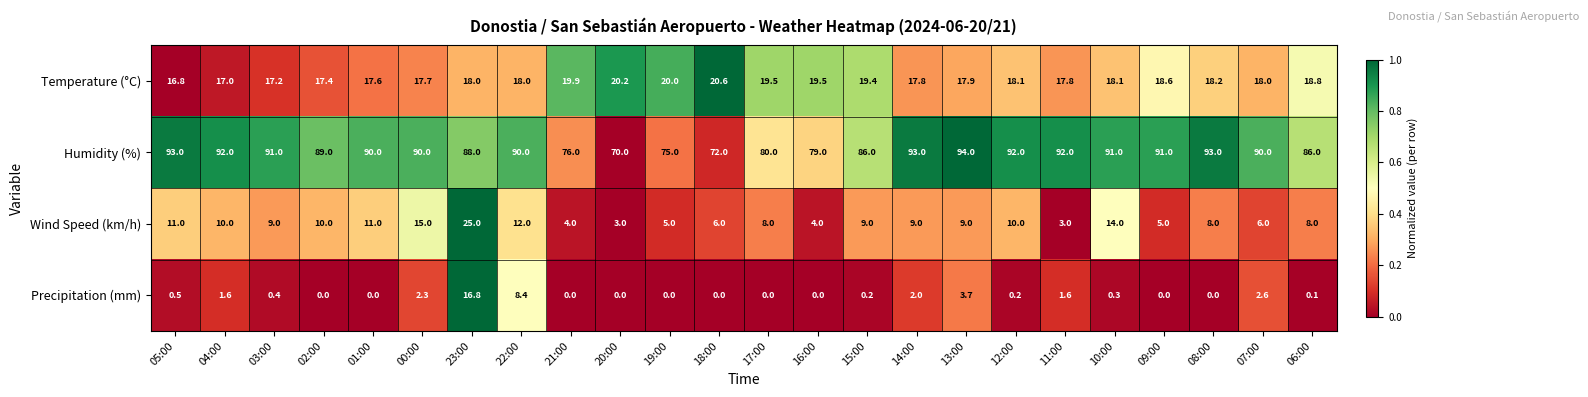

The value of Wind Speed (km/h) at 15:00 is 9.0. True or false?

True